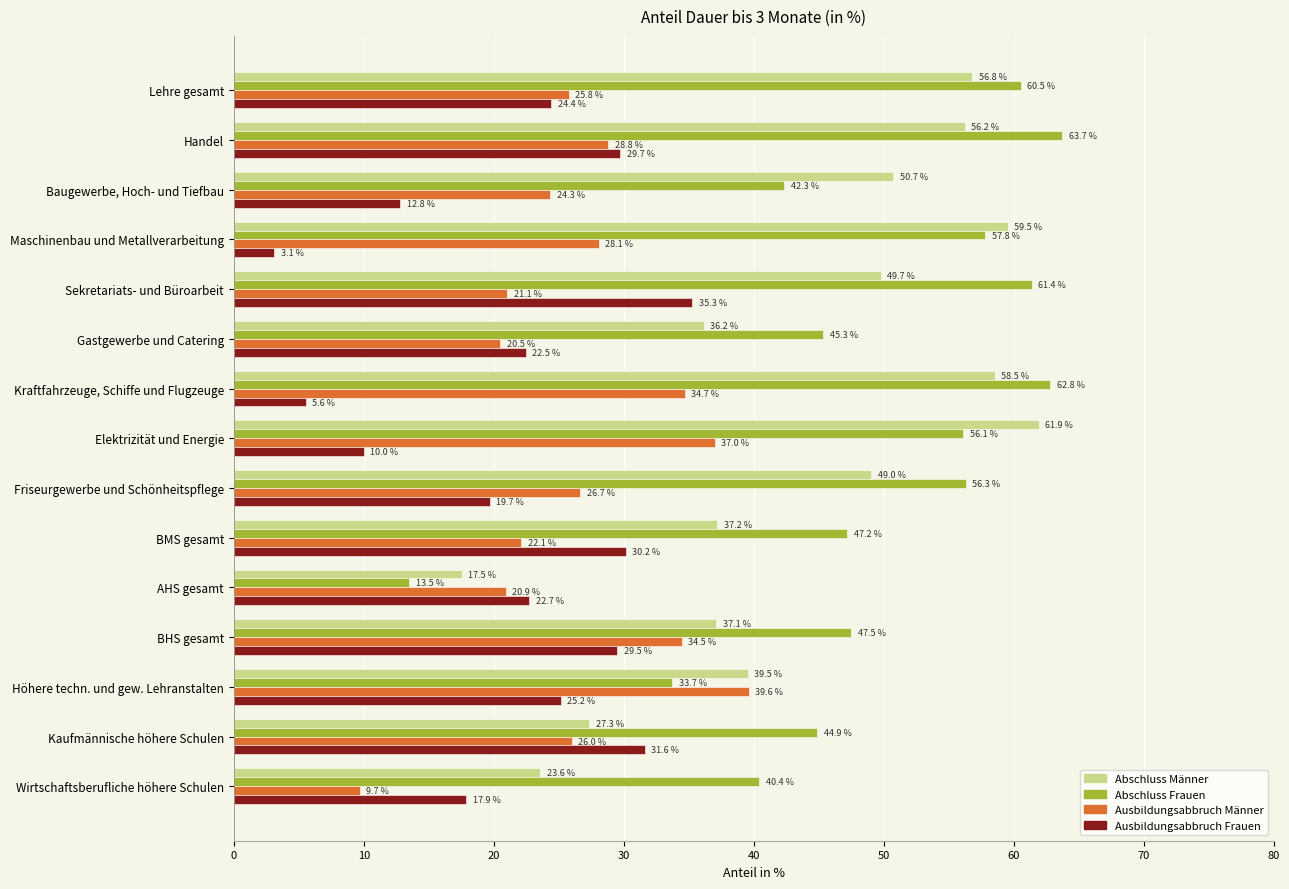

What is the sum of the Abschluss Männer values at Höhere techn. und gew. Lehranstalten and Wirtschaftsberufliche höhere Schulen?

63.1